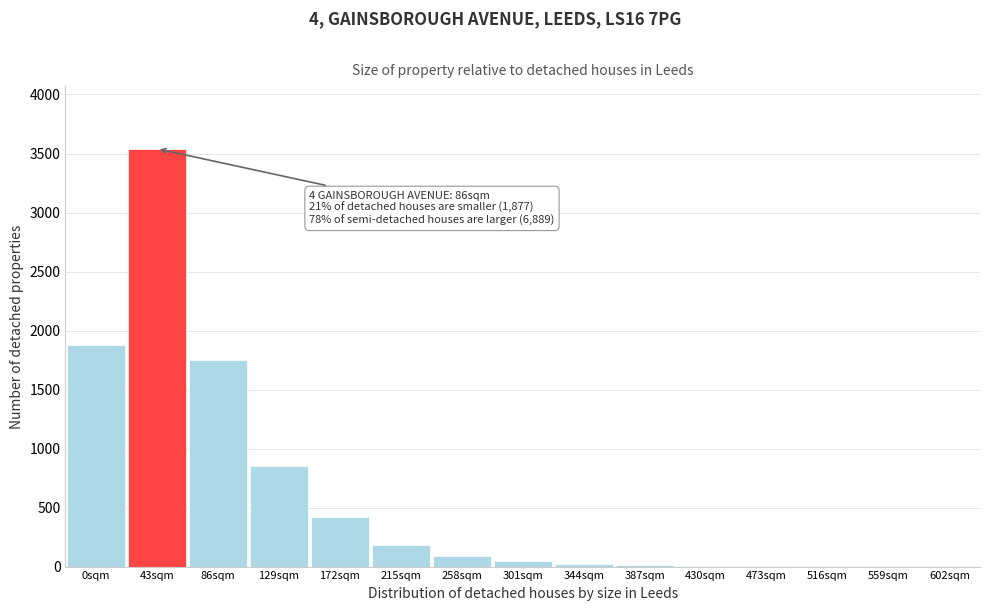

The value at 43sqm is 3540. True or false?

True